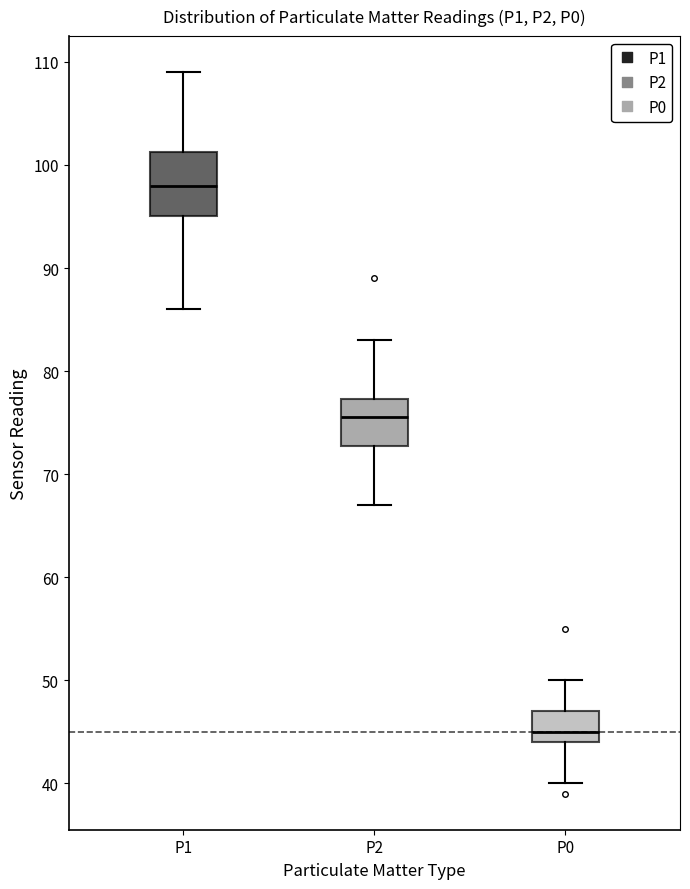

Reading left to right, read every box against the y-axis: the position of its median line, the range the box covers, and the ends of its whiskers. The values are not printed on the chart, so give them approximately, as read against the axis.

P1: median 98, box 95 to 101, whiskers 86 to 109
P2: median 76, box 73 to 77, whiskers 67 to 83
P0: median 45, box 44 to 47, whiskers 40 to 50